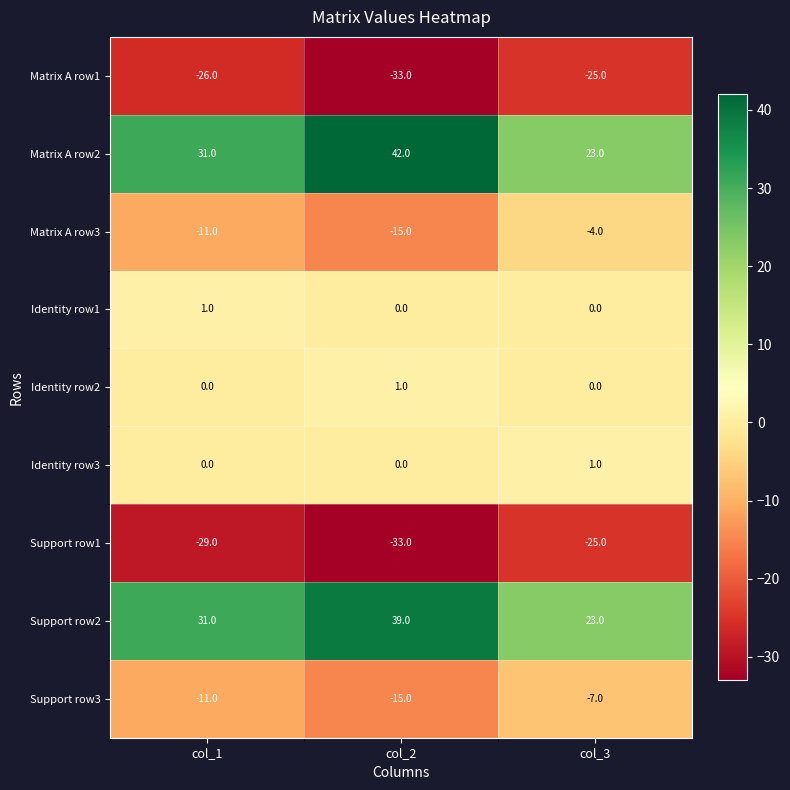

What is the spread (max minus min) of values at col_3?

48